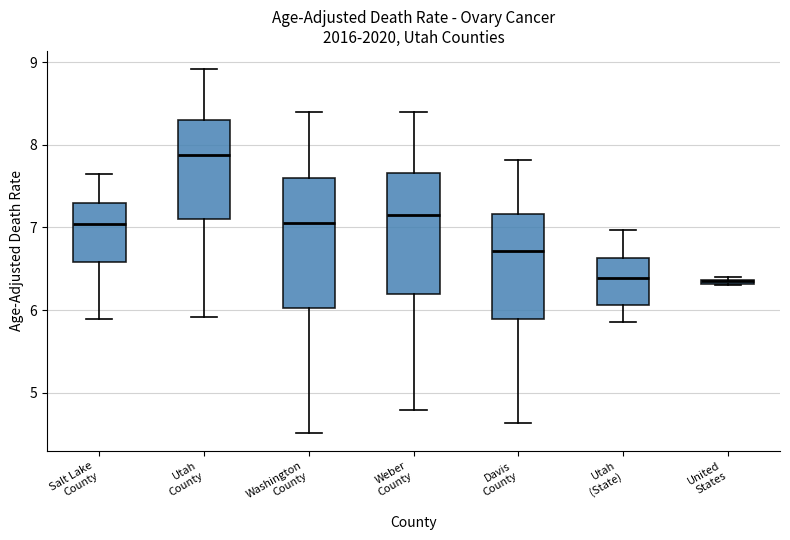

Comparing the boxes themselves (not the whiskers), which one is the tallest?

Washington County